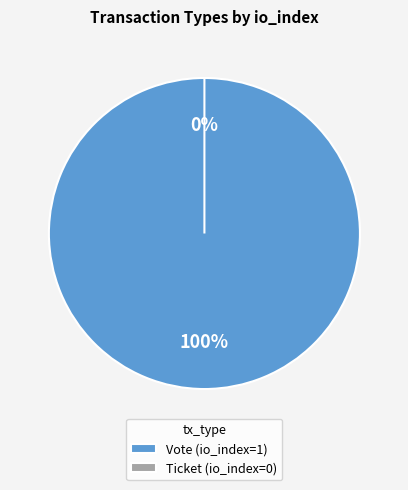

What is the majority slice?

Vote